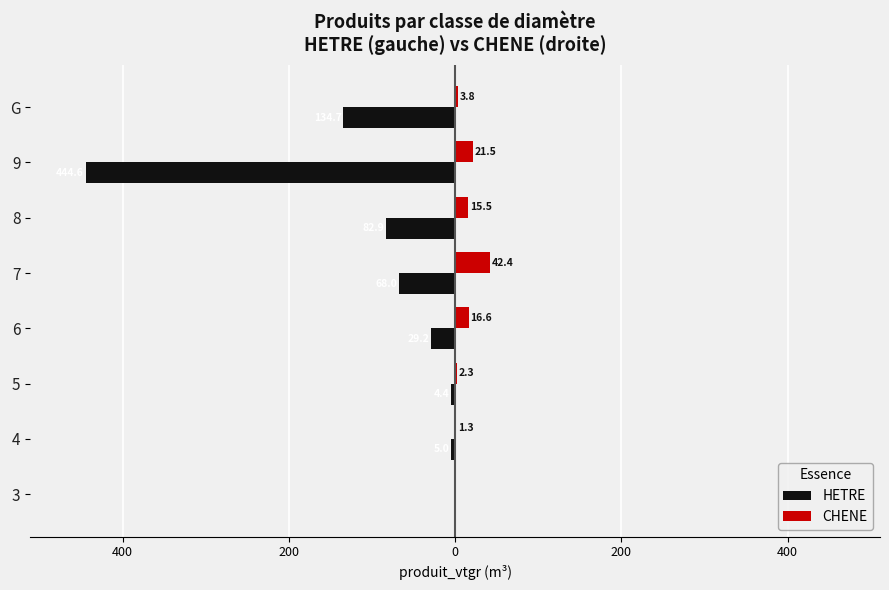

What are all the series names shown in the legend?

HETRE, CHENE